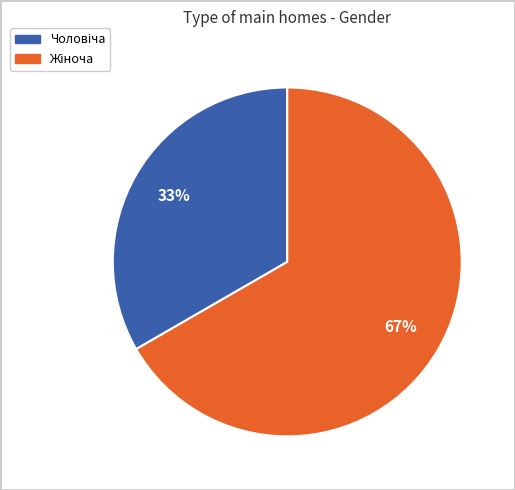

How many slices are in this pie chart?

2